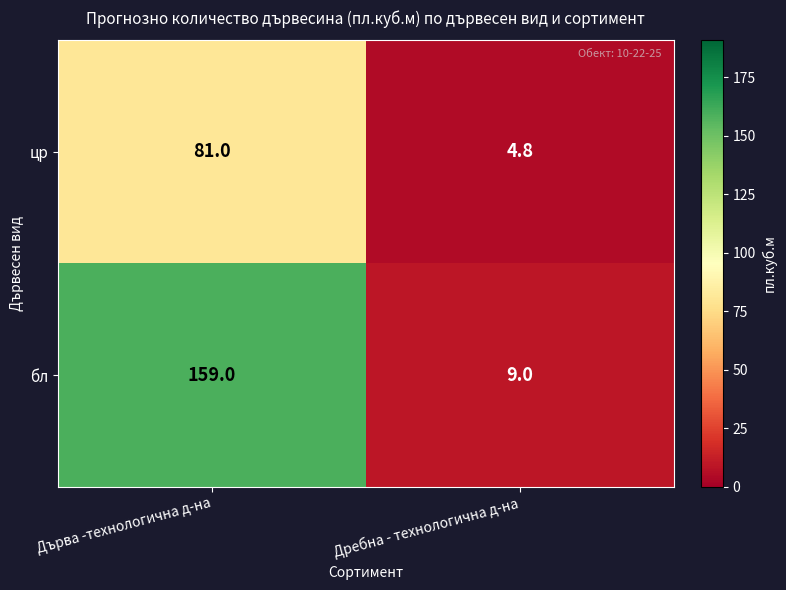

Is it true that бл equals 4.4 at Дребна - технологична д-на?

False